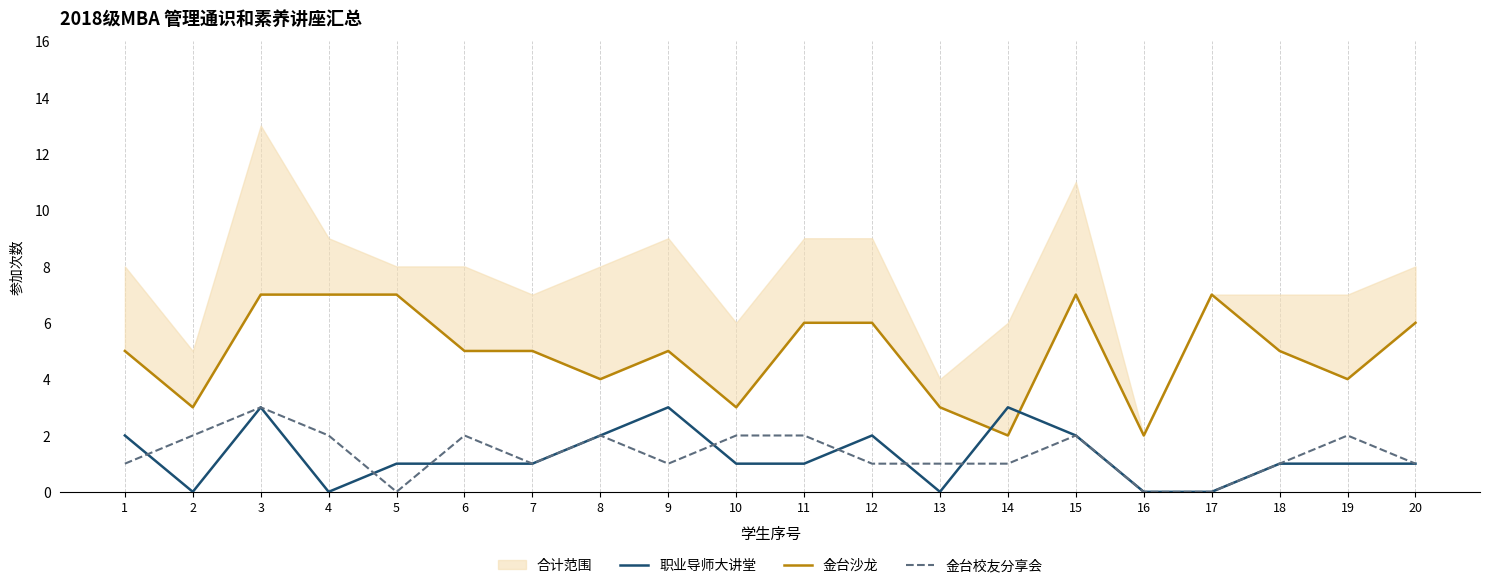

Reading left to right, extract all data points from this chart.

金台沙龙: 5	3	7	7	7	5	5	4	5	3	6	6	3	2	7	2	7	5	4	6
职业导师大讲堂: 2	0	3	0	1	1	1	2	3	1	1	2	0	3	2	0	0	1	1	1
金台校友分享会: 1	2	3	2	0	2	1	2	1	2	2	1	1	1	2	0	0	1	2	1